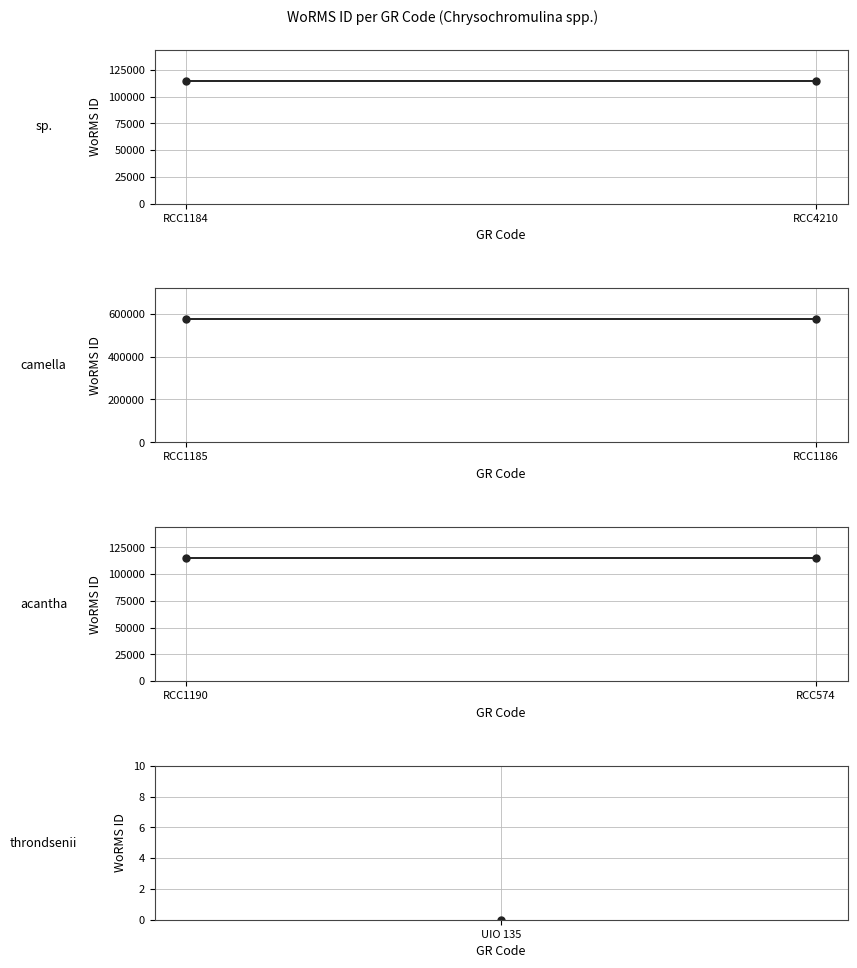

The value of Chrysochromulina acantha at RCC1190 is 196007. True or false?

False